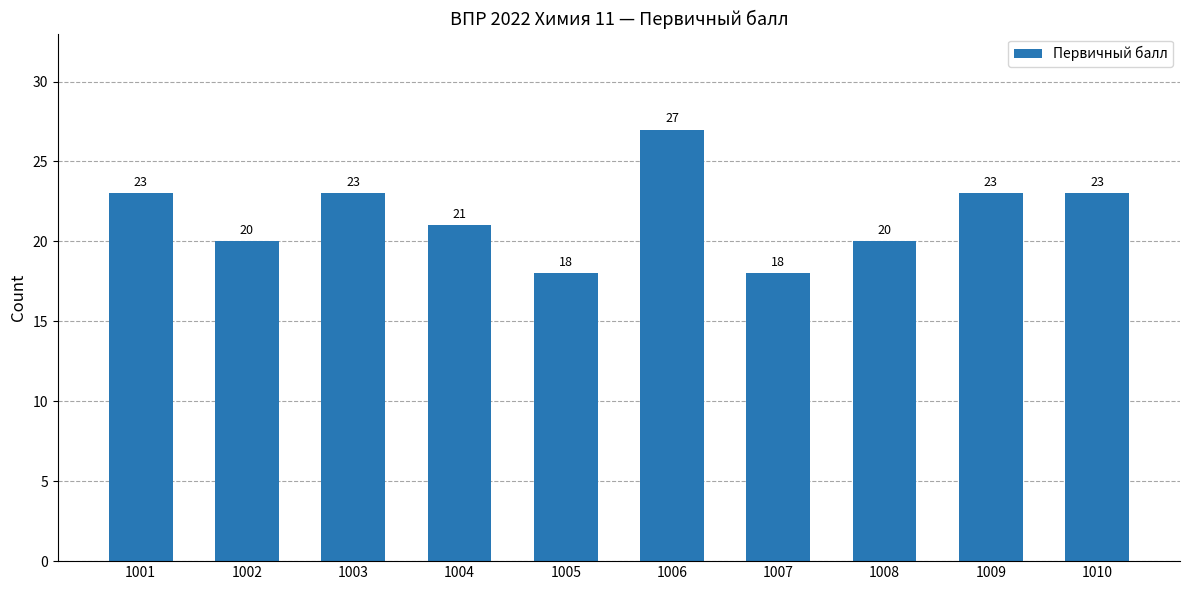

What is the value of the 2nd bar from the left?

20